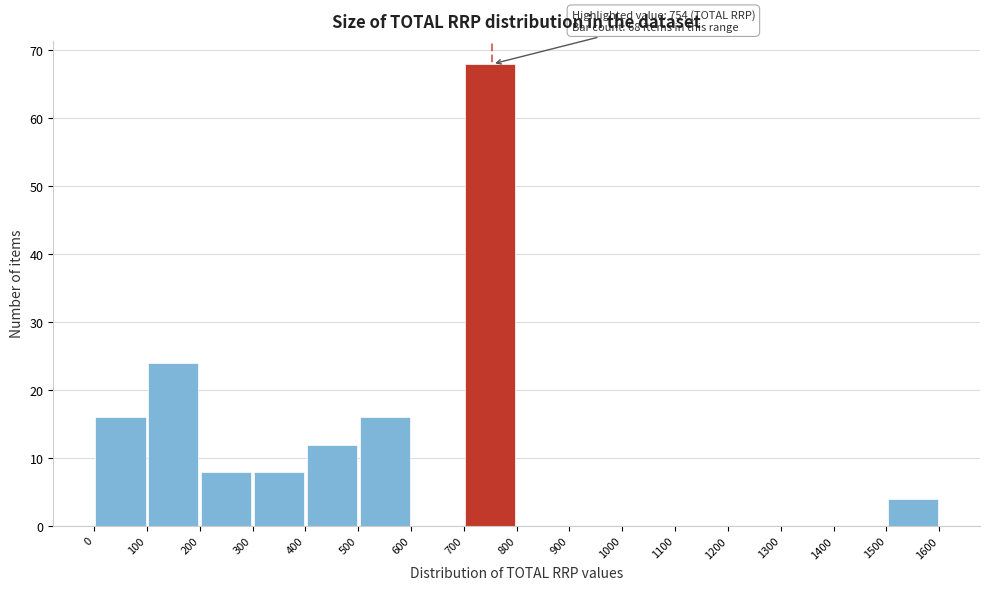

Over which range of the x-axis is the bar tallest?

700 to 800